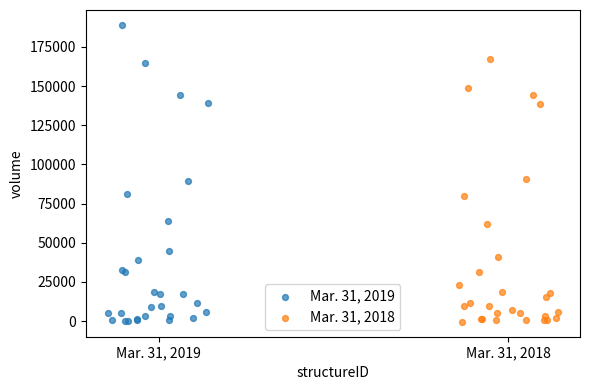

Which series reaches the maximum Y coordinate?

Mar. 31, 2019